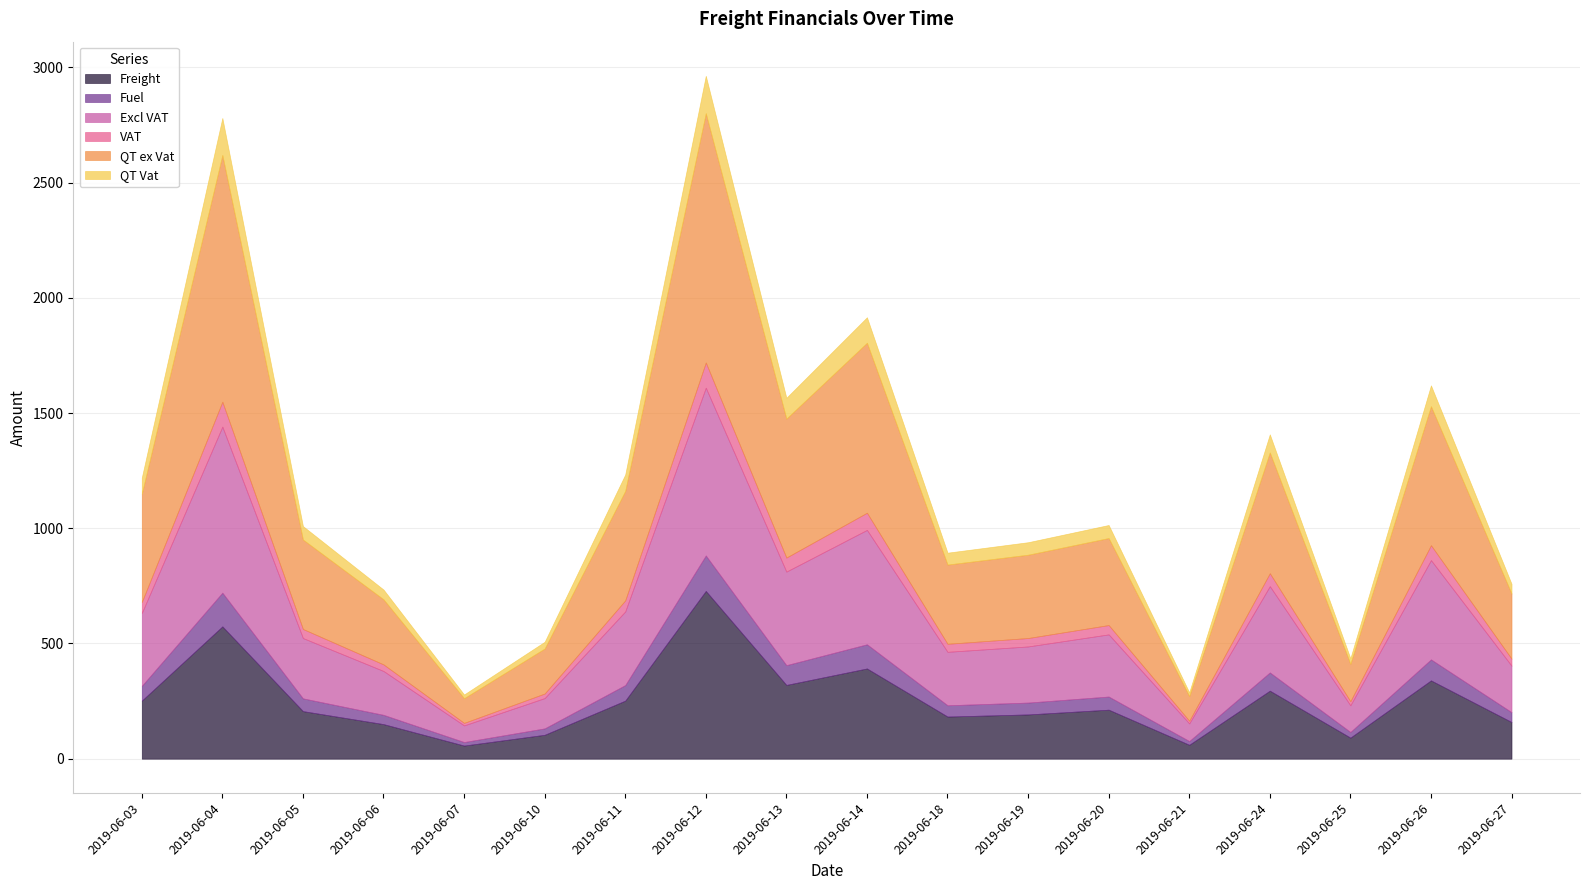

At which category is the sum across all series the highest?

2019-06-12